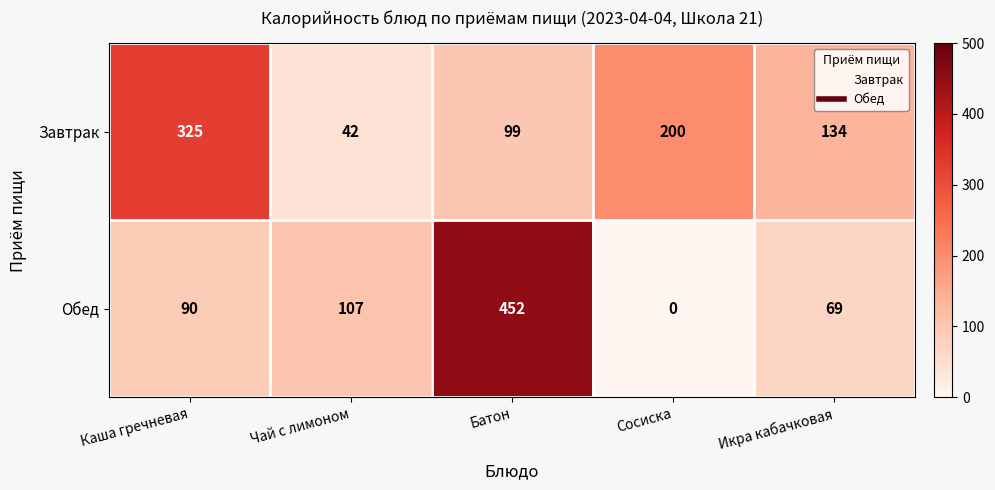

List the series in order of their overall mean, lowest first.

Обед, Завтрак